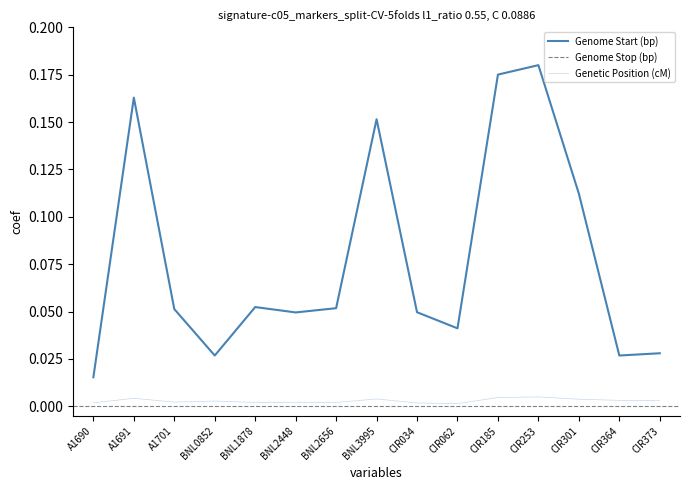

Is this an area chart (filled region under the line)?

No